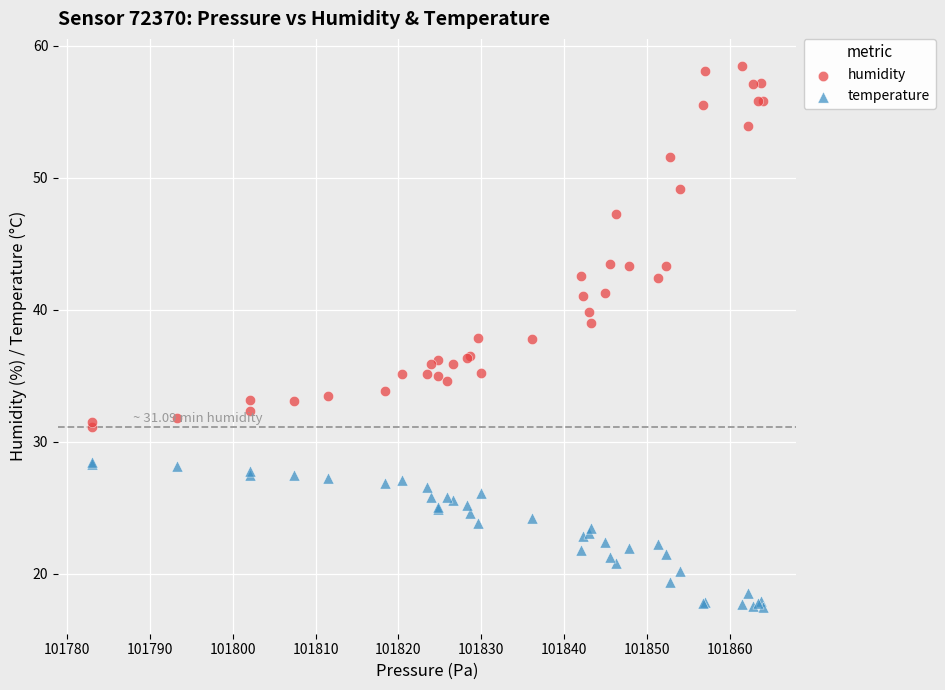

Which series reaches the minimum Y coordinate?

temperature